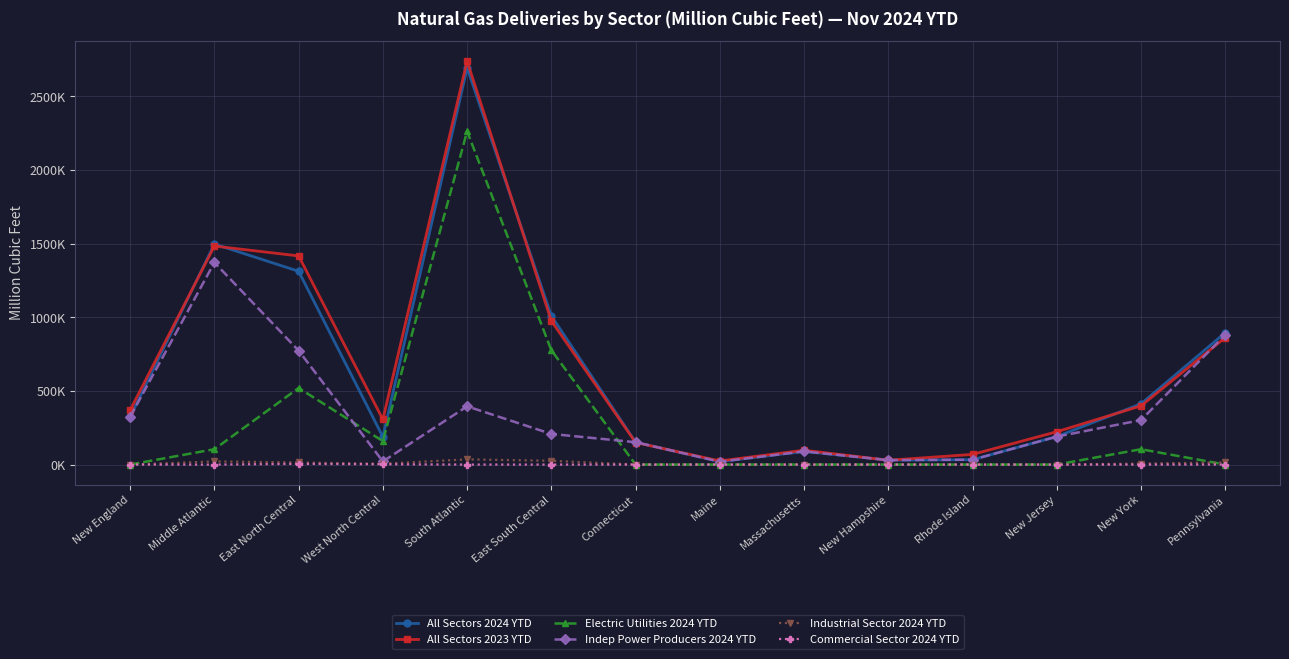

Does the chart have visible grid lines?

Yes